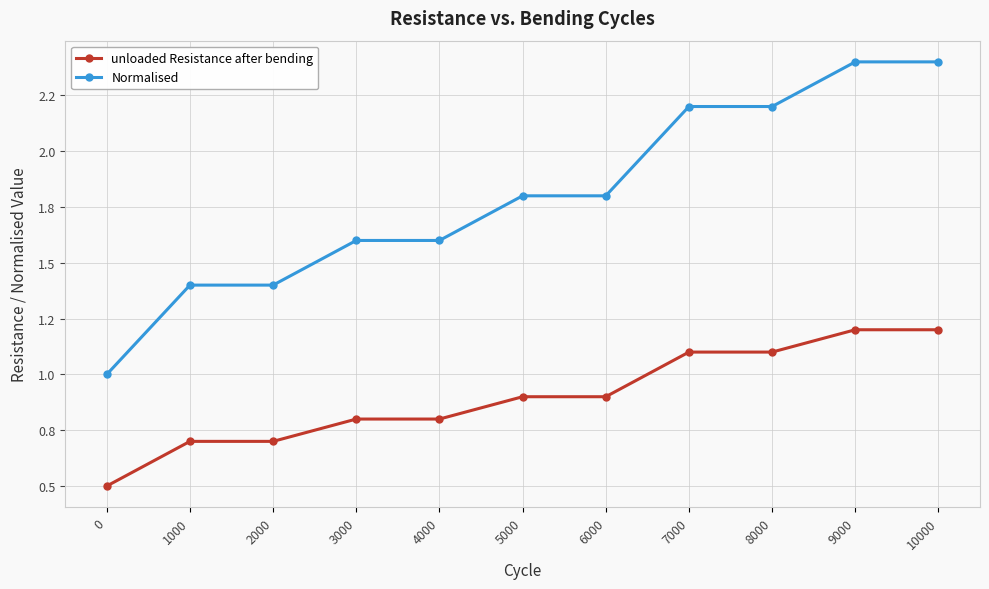

Rank the series at 5000 from lowest to highest value.

unloaded Resistance after bending, Normalised